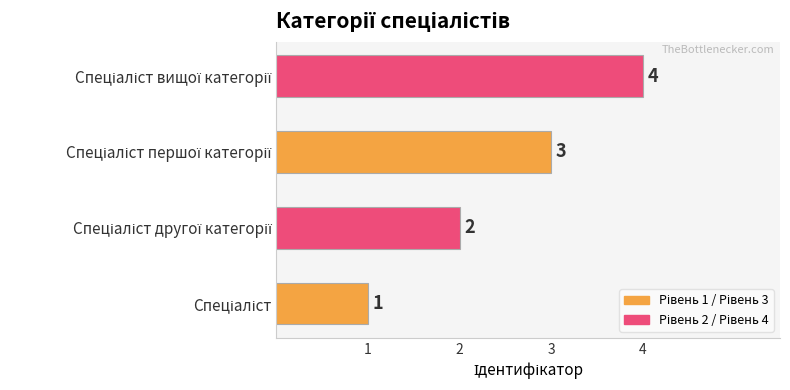

Count the values in the range 2 to 4.

3